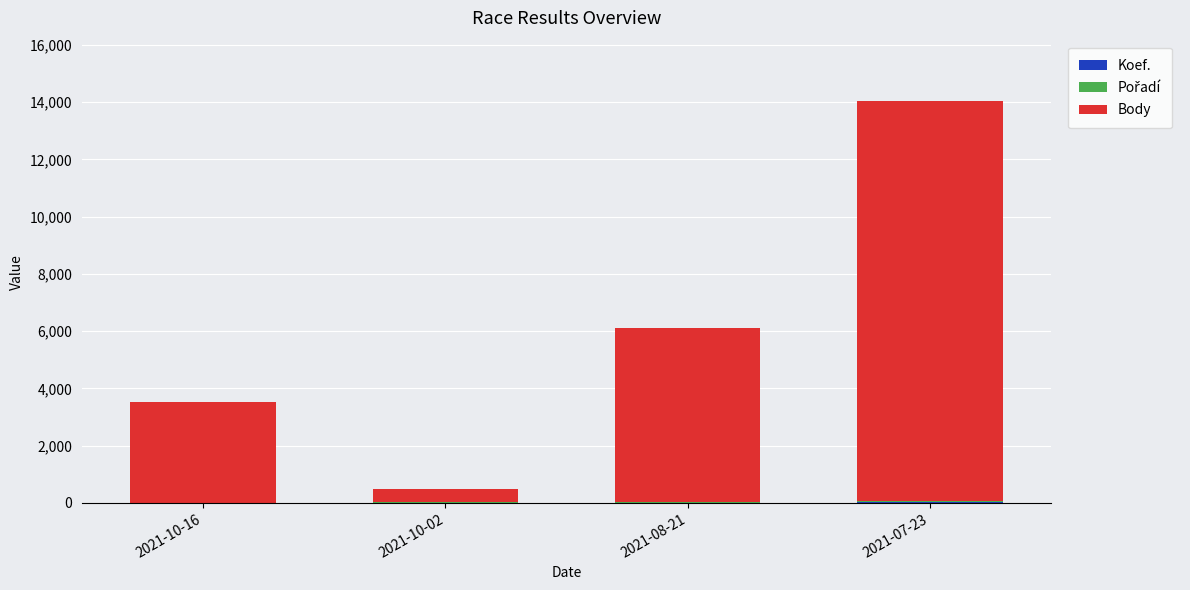

At which category is the sum across all series the highest?

2021-07-23